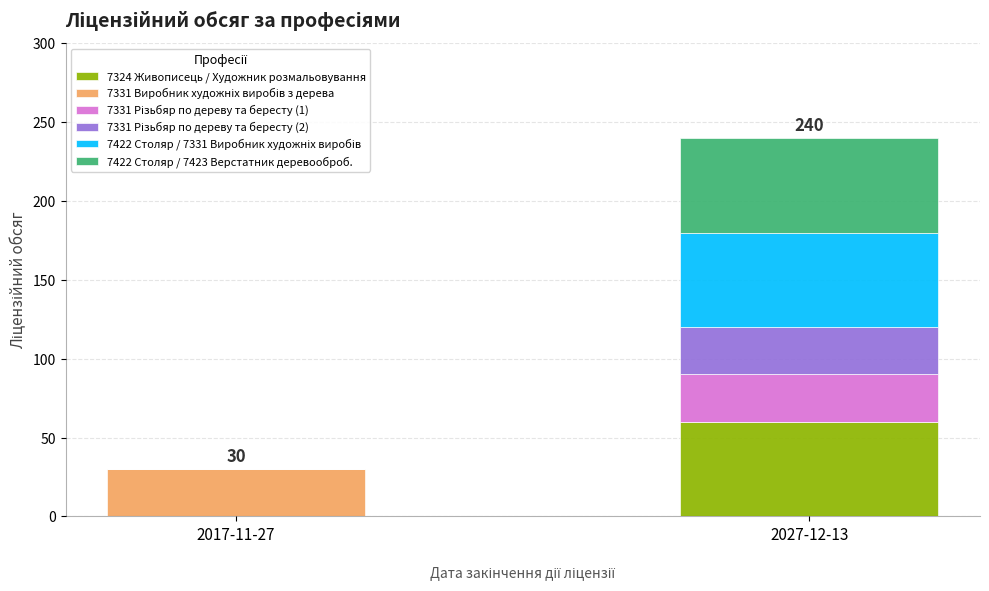

Is it true that 7324 Живописець / Художник розмальовування equals 60 at 2027-12-13?

True